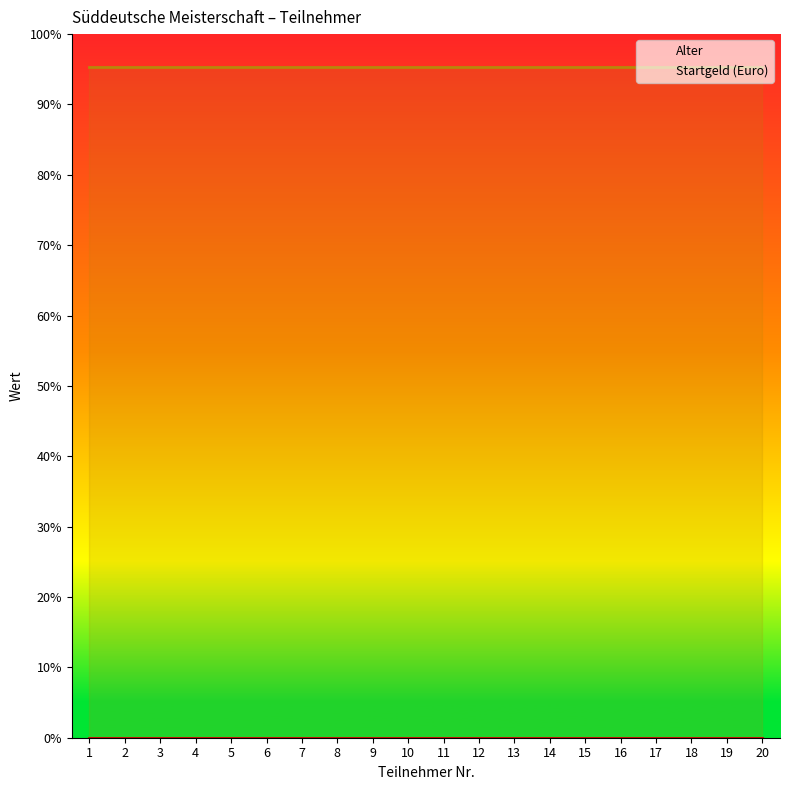

How many lines are shown in the chart?

2